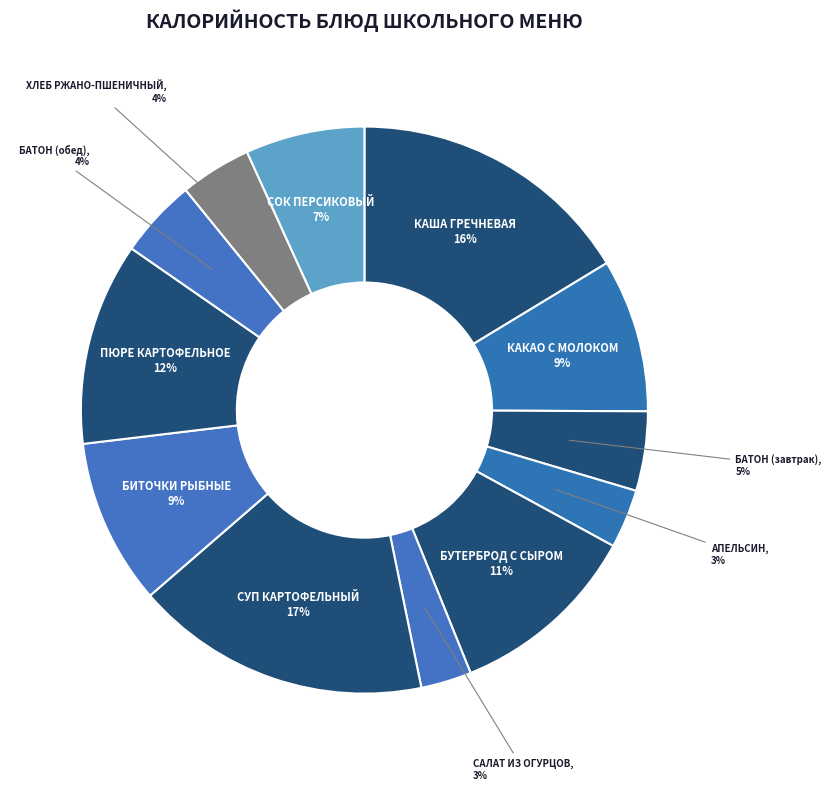

Is there a majority slice in this chart?

No